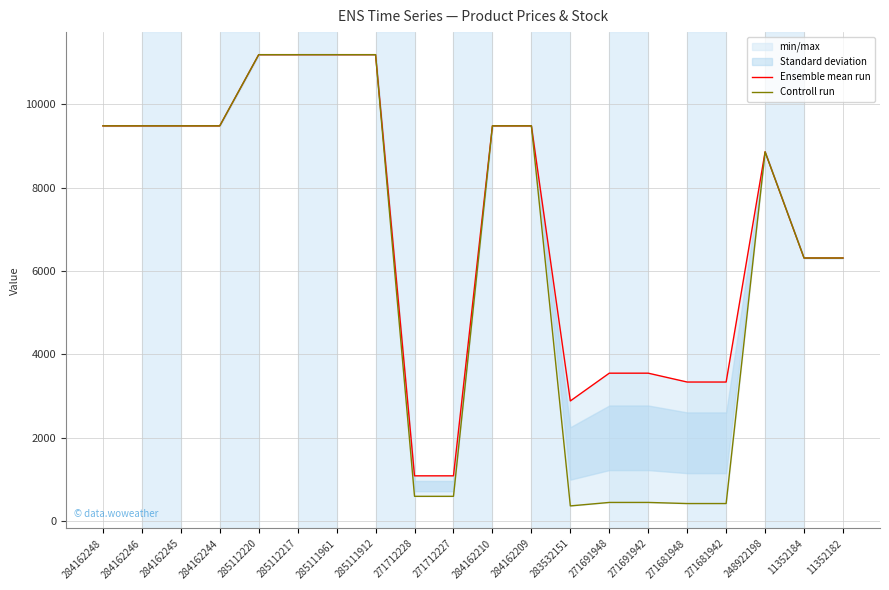

Reading left to right, extract all data points from this chart.

Ensemble mean run: 284162248=9480.1	284162246=9480.1	284162245=9480.1	284162244=9480.1	285112220=11188.2	285112217=11188.2	285111961=11188.2	285111912=11188.2	271712228=1081.7	271712227=1081.7	284162210=9480.1	284162209=9480.1	283532151=2878.8	271691948=3545.0	271691942=3545.0	271681948=3332.5	271681942=3332.5	248922198=8856.7	11352184=6308.8	11352182=6308.8
Controll run: 284162248=9480.1	284162246=9480.1	284162245=9480.1	284162244=9480.1	285112220=11188.2	285112217=11188.2	285111961=11188.2	285111912=11188.2	271712228=589.9	271712227=589.9	284162210=9480.1	284162209=9480.1	283532151=359.9	271691948=443.1	271691942=443.1	271681948=416.6	271681942=416.6	248922198=8856.7	11352184=6308.8	11352182=6308.8